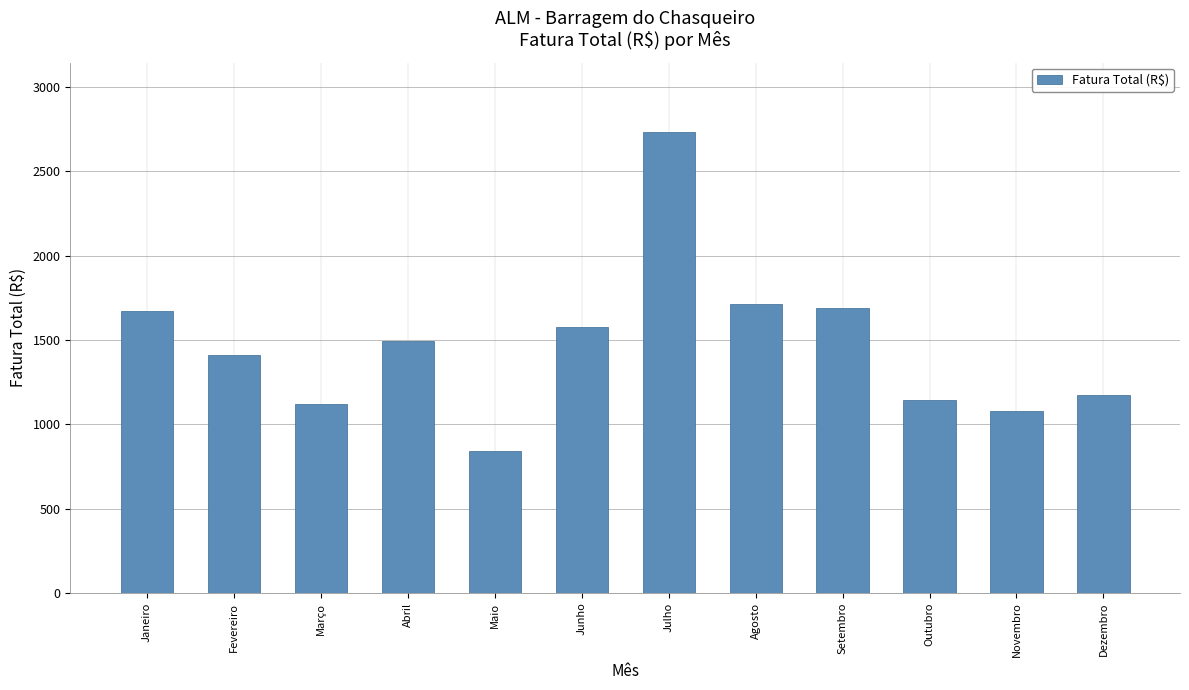

How many bars are there in total?

12